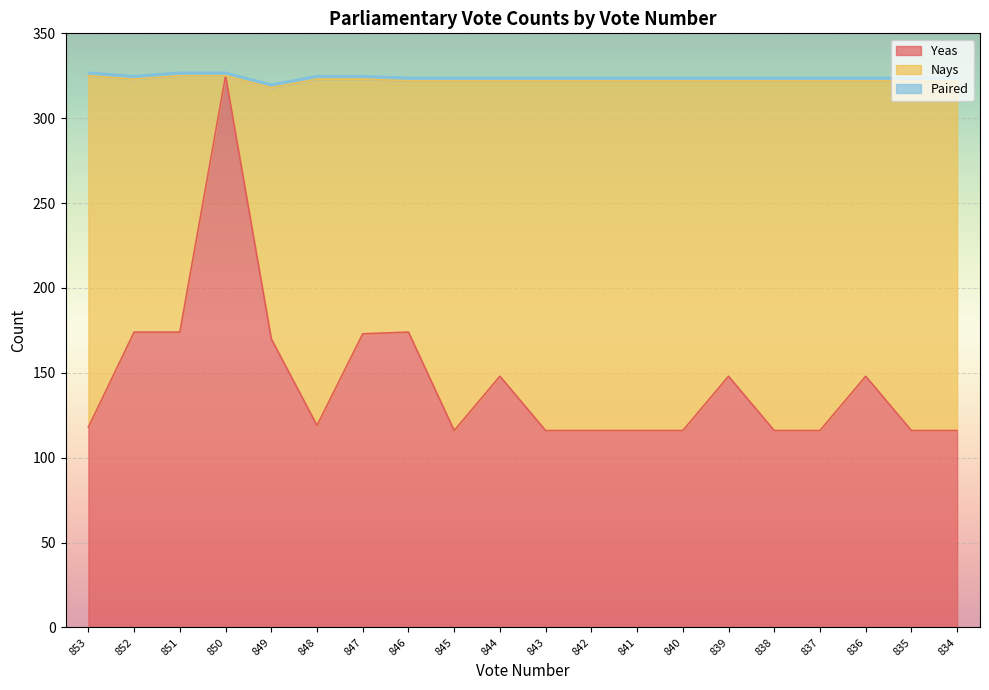

What is the sum of all Paired values?

40